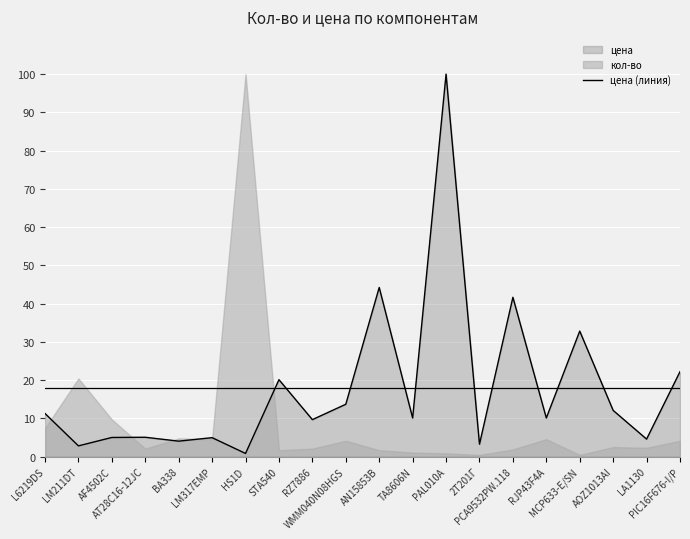

What is the label of the 10th point from the right?

AN15853B